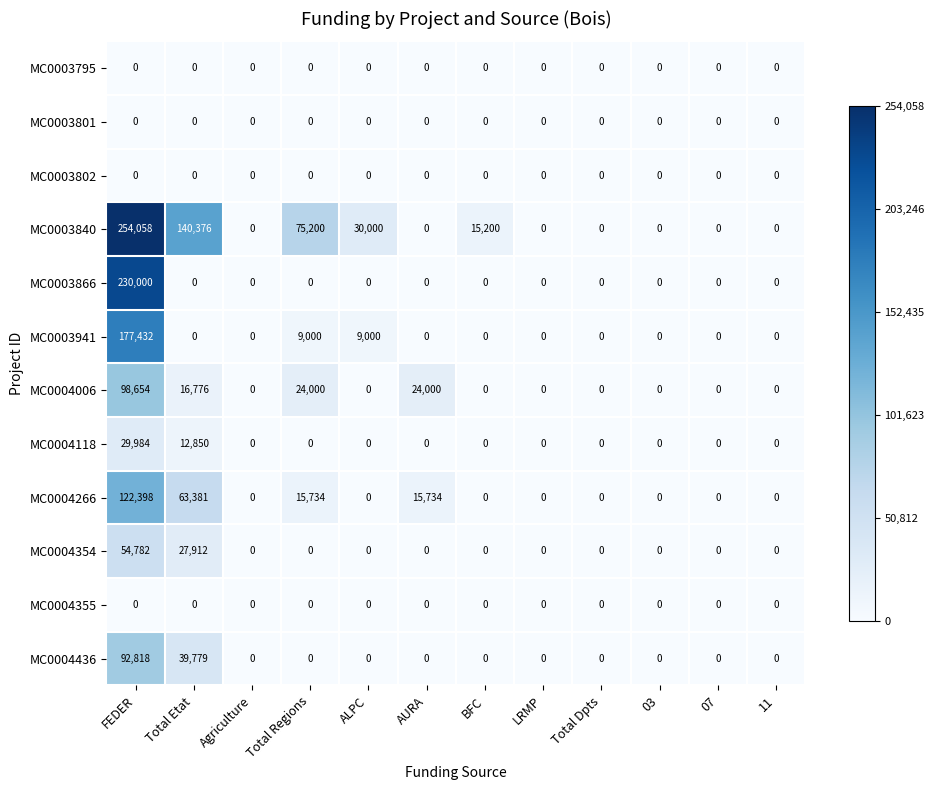

Is it true that MC0004354 equals 38009 at Total Dpts?

False